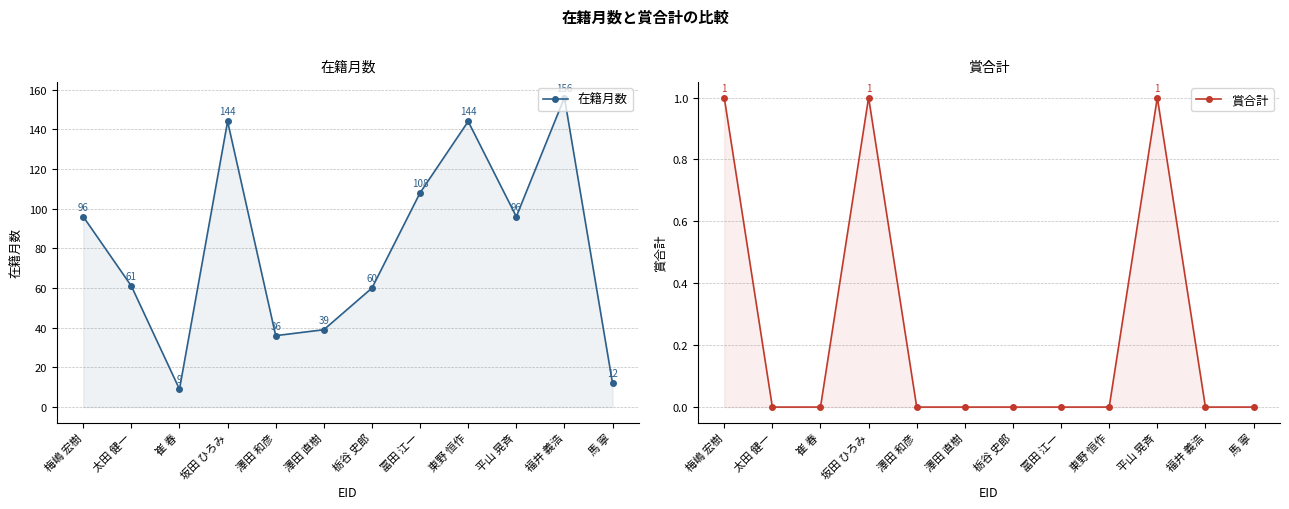

What is the label of the 10th point from the left?

平山 晃斉